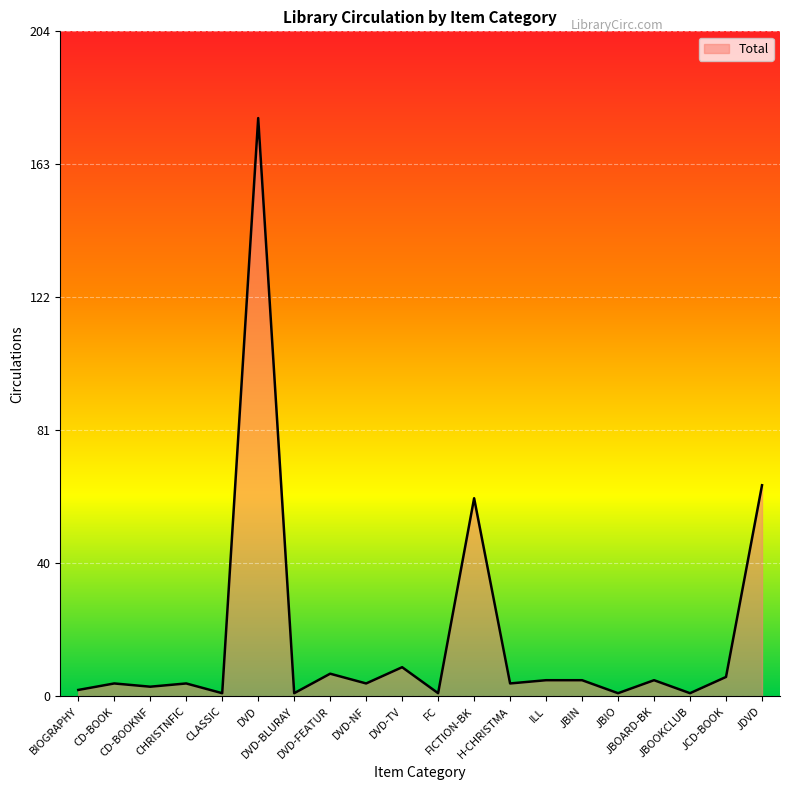

What is the sum of the values at JBOOKCLUB and FICTION-BK?

62